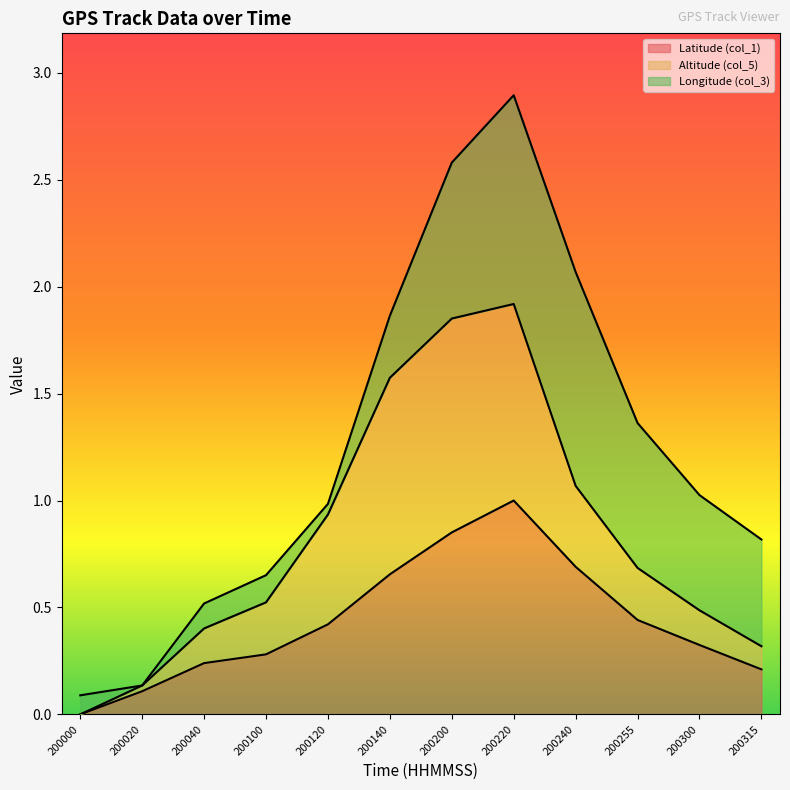

List the labels in order of Latitude (col_1) value, smallest first.

200000, 200020, 200315, 200040, 200100, 200300, 200120, 200255, 200140, 200240, 200200, 200220